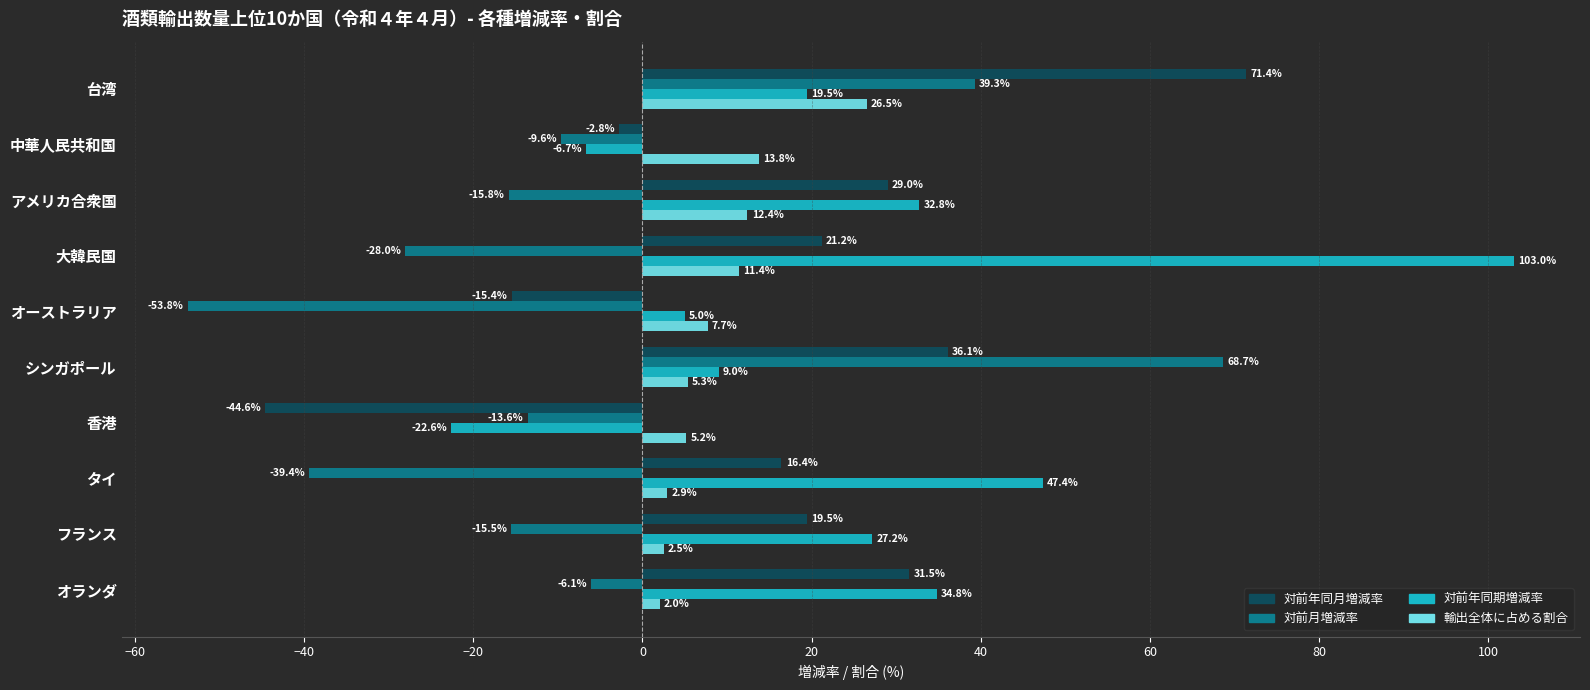

At which label does 対前月増減率 reach its minimum?

オーストラリア